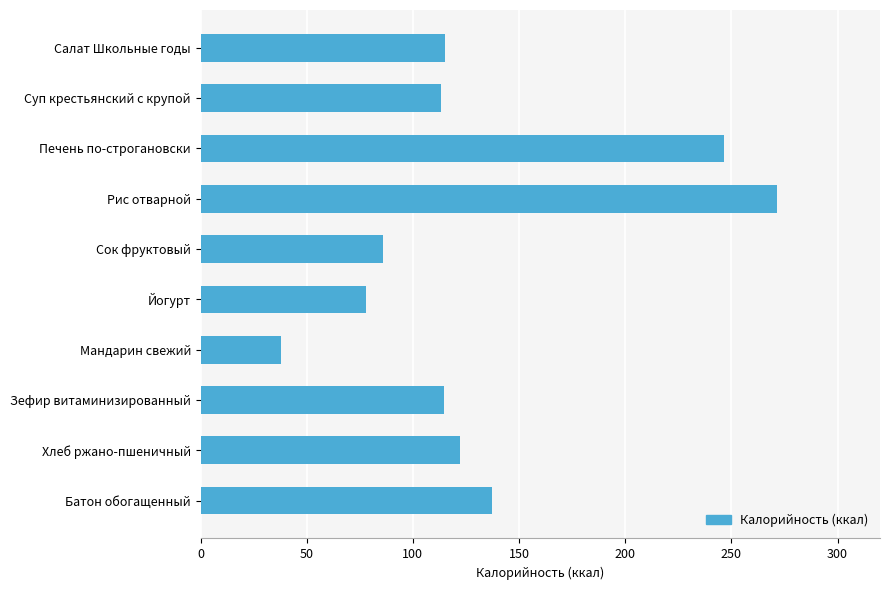

What is the ratio of the value at Сок фруктовый to the value at Салат Школьные годы?

0.7